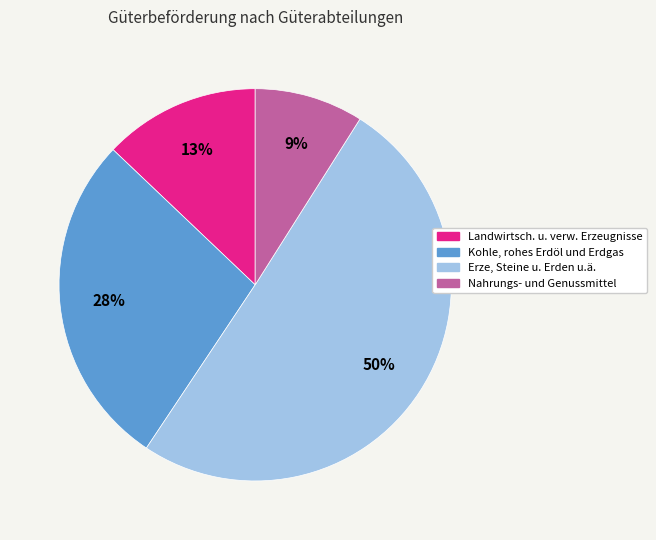

What is the majority slice?

Erze, Steine u. Erden u.ä.